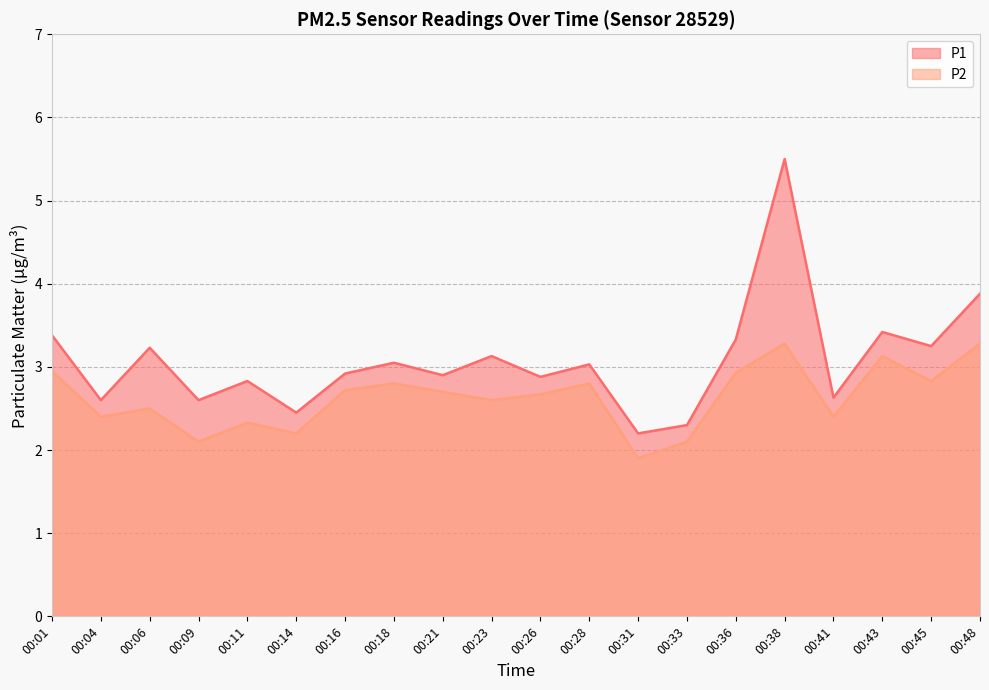

Does the chart display data point markers on the line(s)?

No